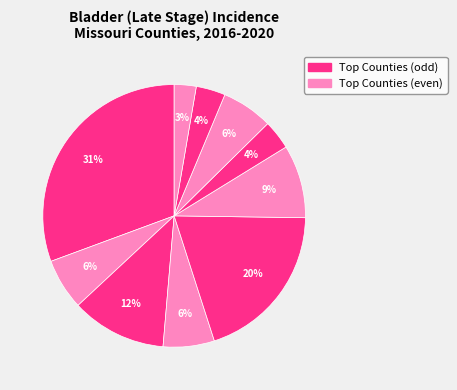

How many segments does this pie chart have?

10